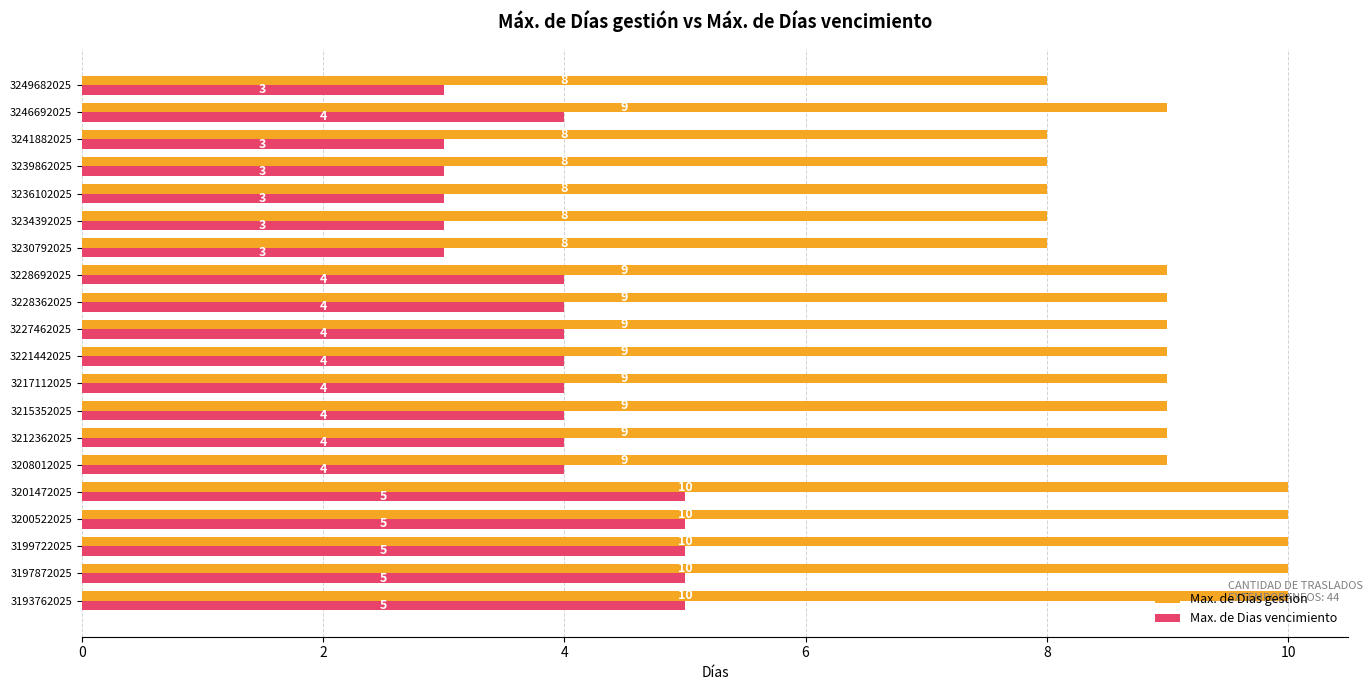

What is the difference between the highest and lowest values at 3239862025?

5